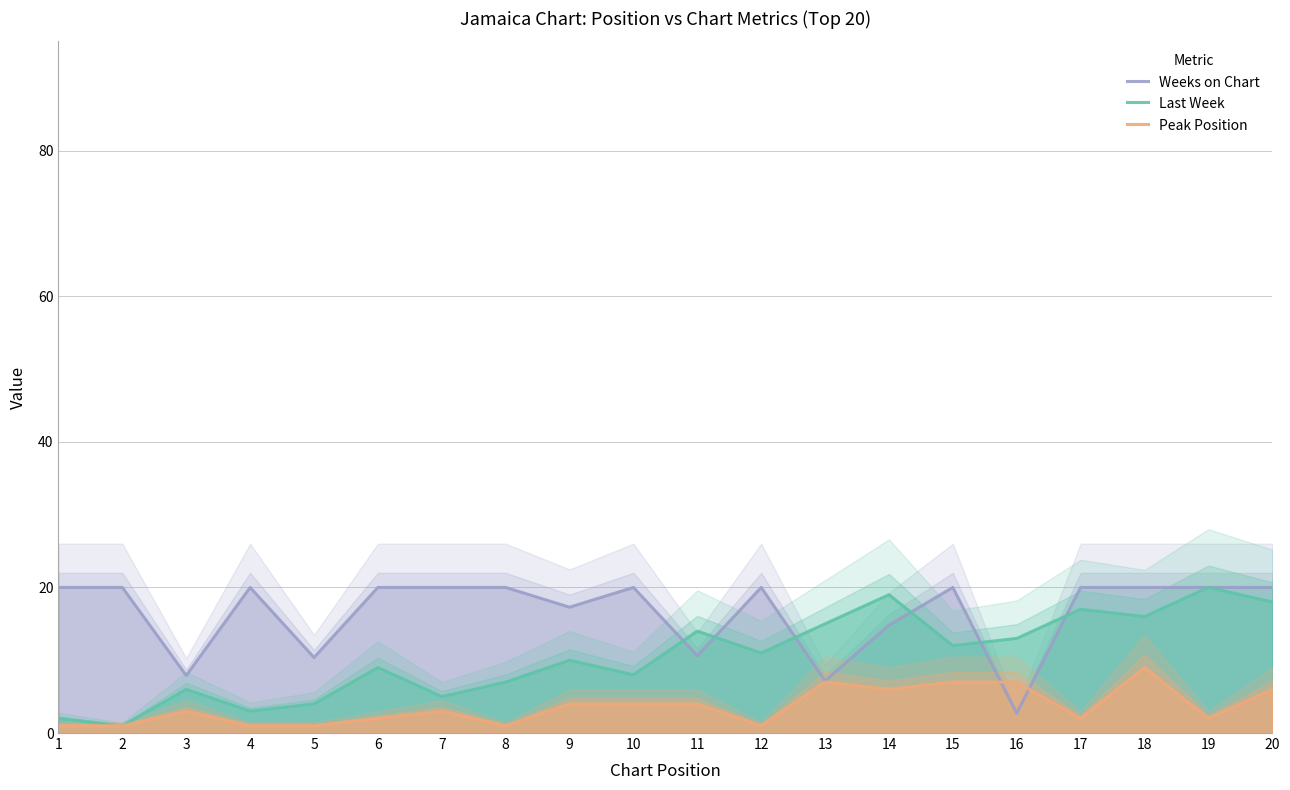

How many lines are shown in the chart?

3